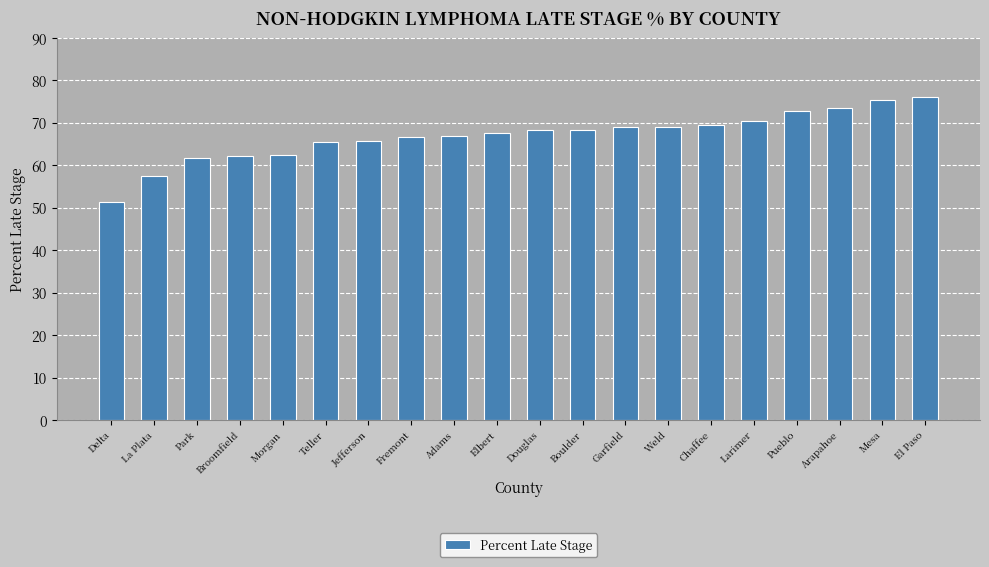

Which has a higher value, Jefferson or Park?

Jefferson